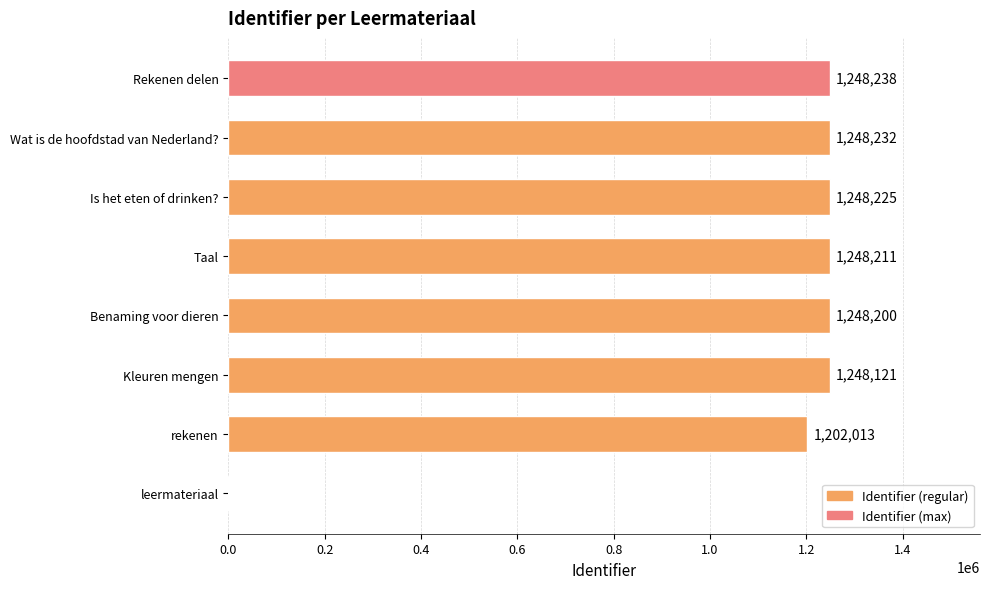

Reading bottom to top, transcribe all the data shown in this chart.

leermateriaal=0	rekenen=1202013	Kleuren mengen=1248121	Benaming voor dieren=1248200	Taal=1248211	Is het eten of drinken?=1248225	Wat is de hoofdstad van Nederland?=1248232	Rekenen delen=1248238